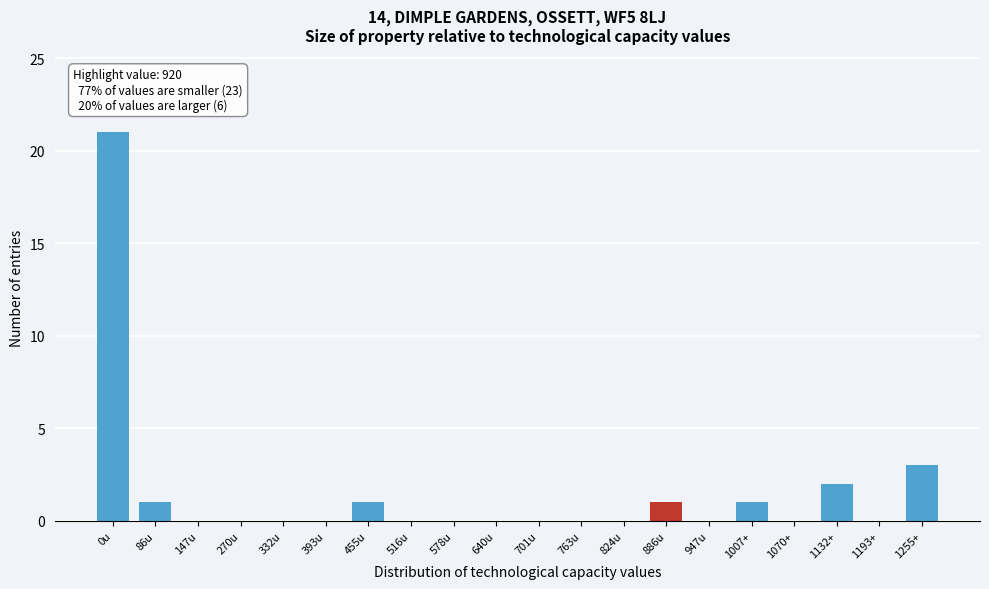

Reading left to right, what are all the values shown in this chart?

0u=21	86u=1	147u=0	270u=0	332u=0	393u=0	455u=1	516u=0	578u=0	640u=0	701u=0	763u=0	824u=0	886u=1	947u=0	1007+=1	1070+=0	1132+=2	1193+=0	1255+=3